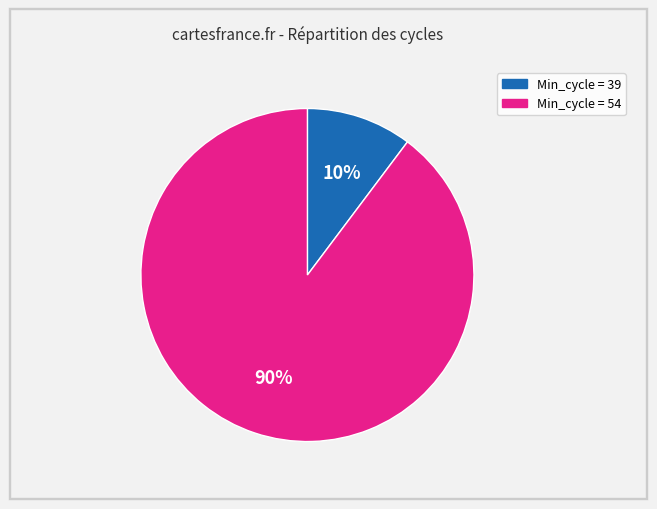

Is there a majority slice in this chart?

Yes